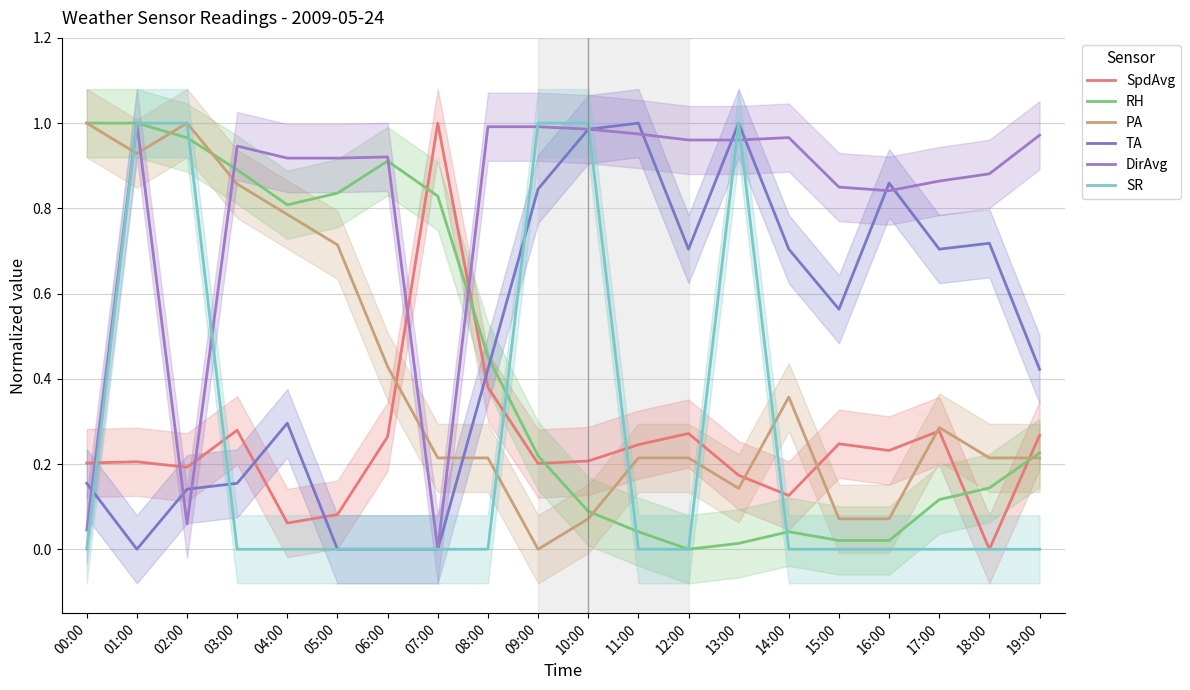

How many distinct data groups are displayed?

6